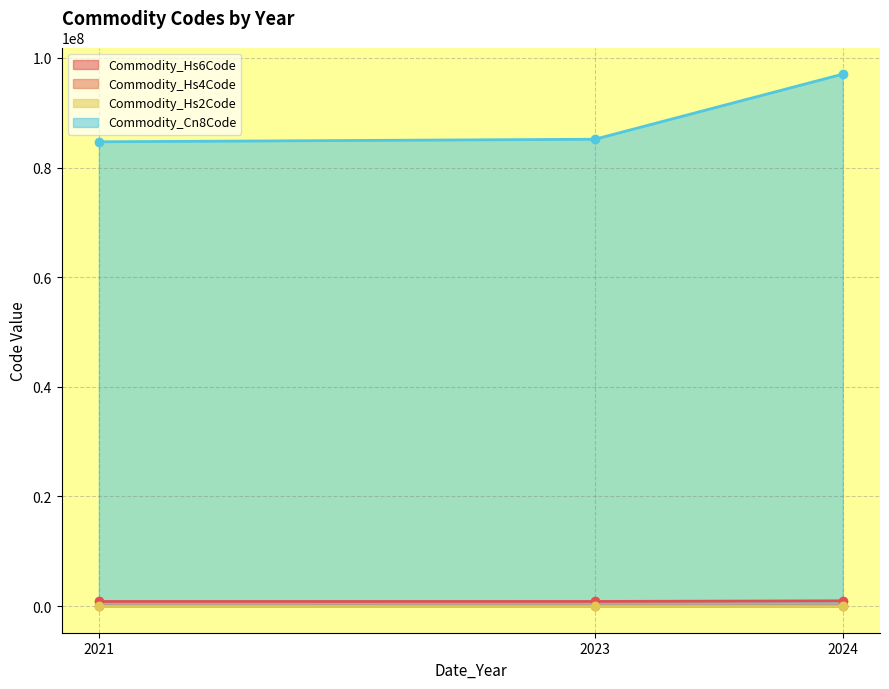

How many lines are shown in the chart?

4